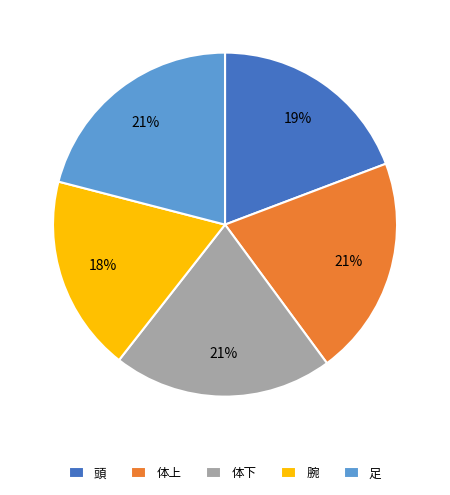

Count the number of slices in the pie.

5